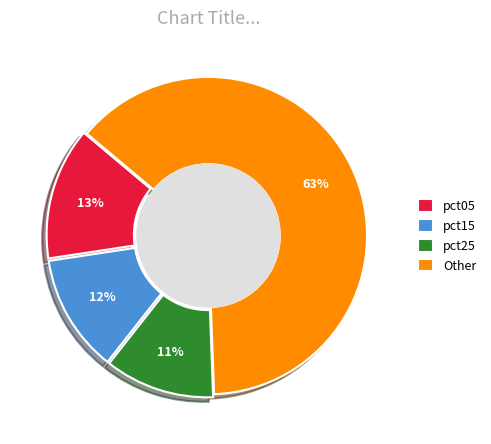

How many slices are in this pie chart?

4